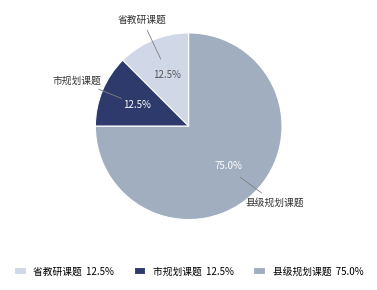

Approximately how many times larger is the value at 县级规划课题 compared to 省教研课题?

6.0